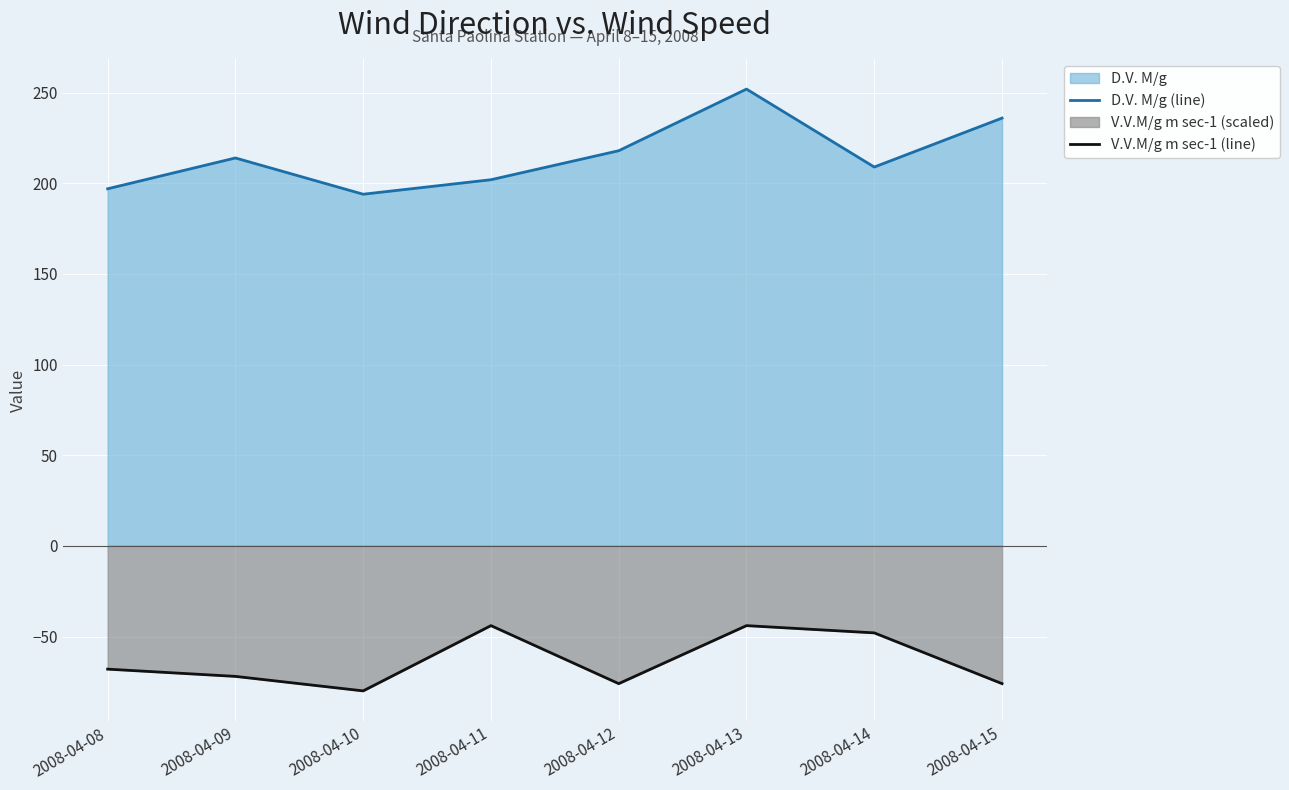

At which category is the sum across all series the highest?

2008-04-13